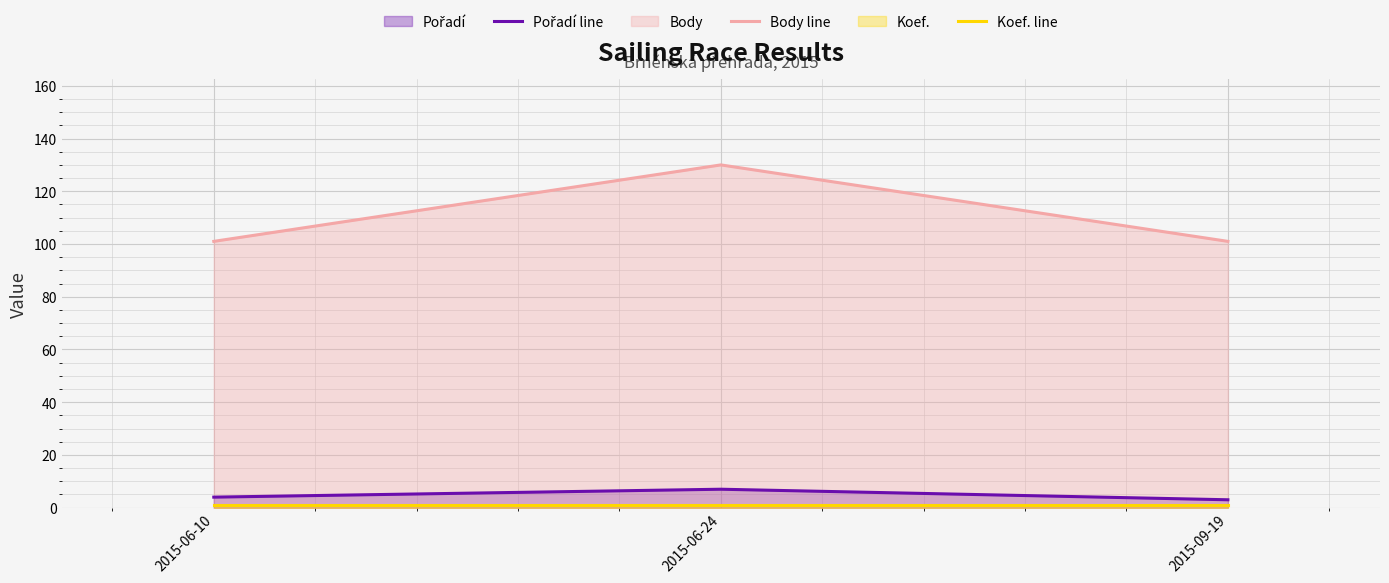

At which category does the chart reach its peak across all series?

2015-06-24